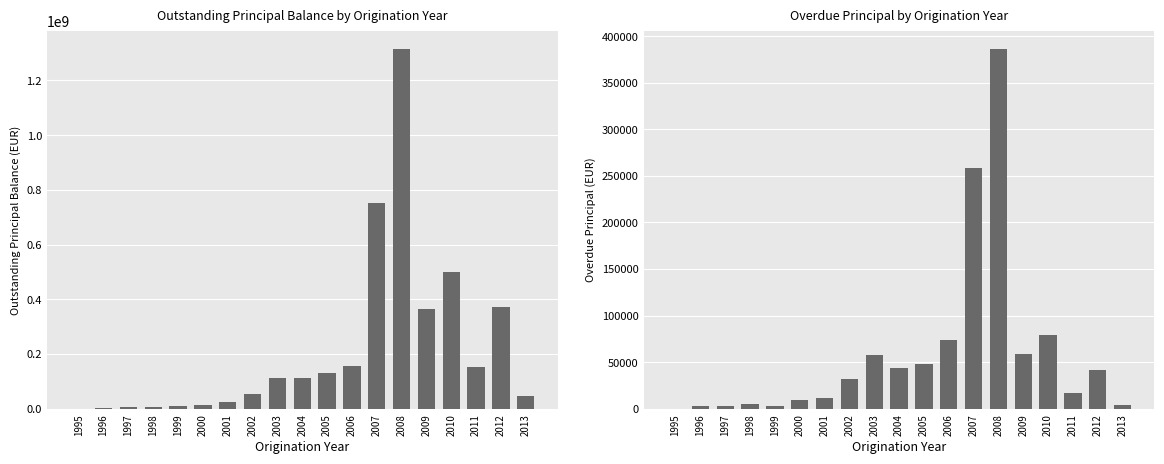

What is the value of the Overdue Principal (Amount) bar at the 7th from the left?

11476.6